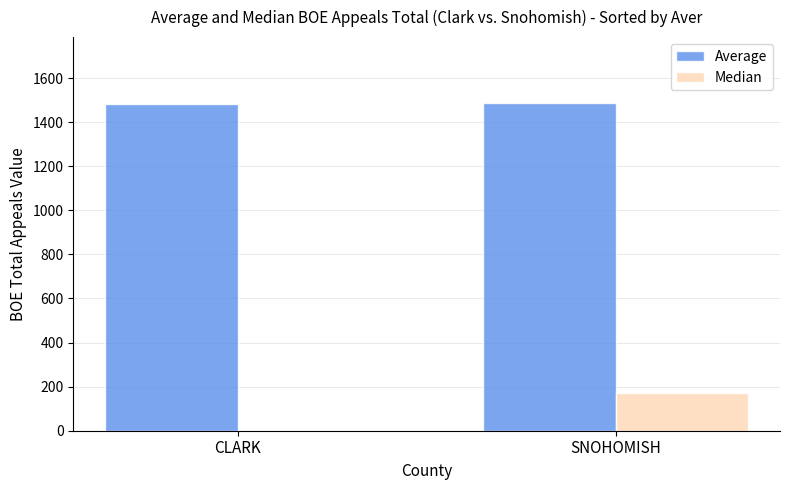

What is the highest value of the Median series?

169